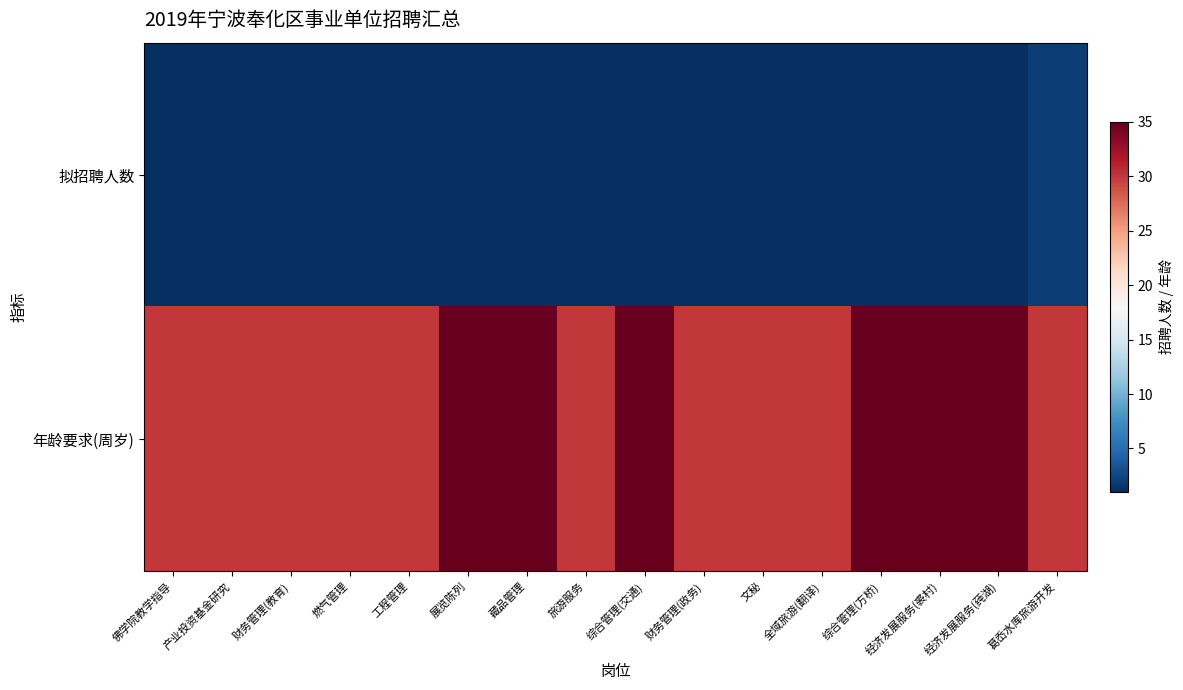

Which series has the widest spread of values?

年龄要求(周岁)